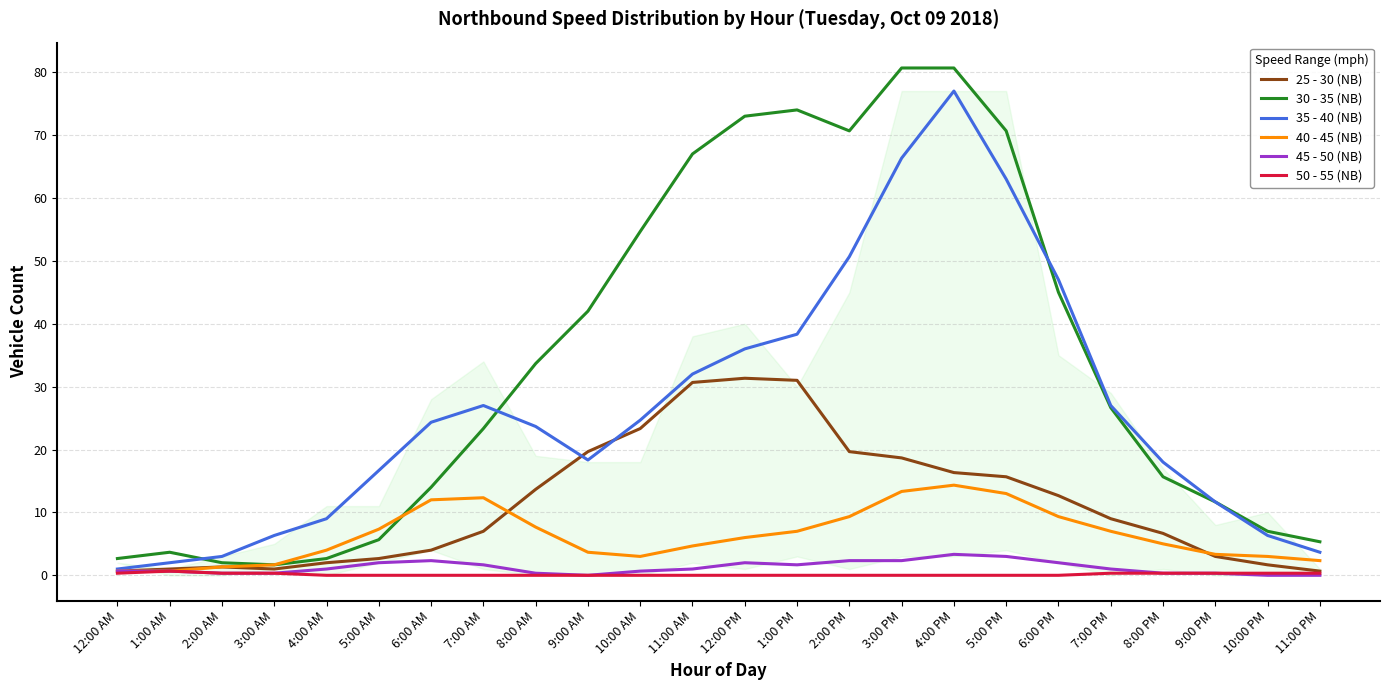

The 40 - 45 (NB) series shows 6.8 at 8:00 PM. True or false?

False